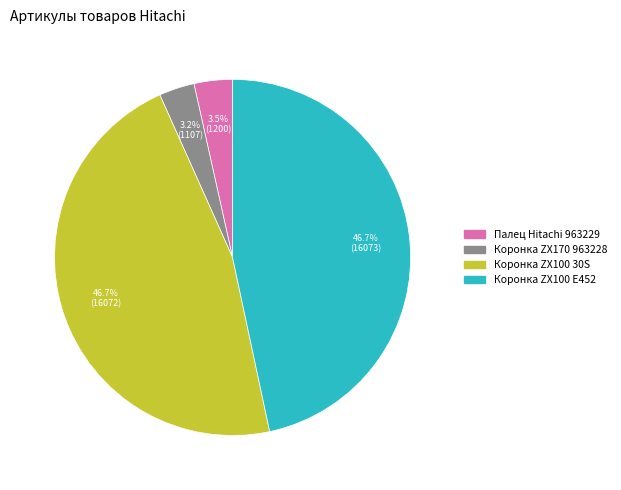

Does any single category account for the majority?

No